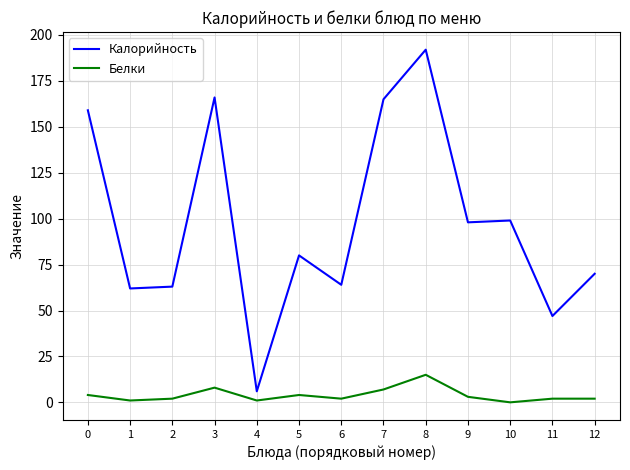

How many lines are shown in the chart?

2